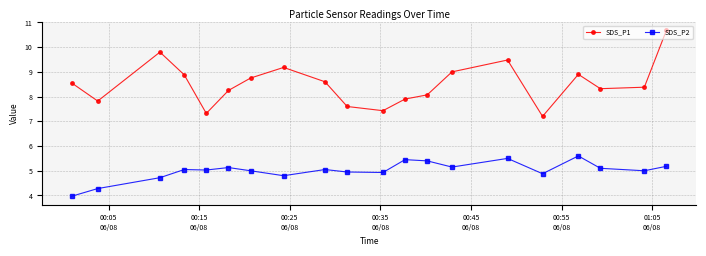

Which series has the largest total across all categories?

SDS_P1